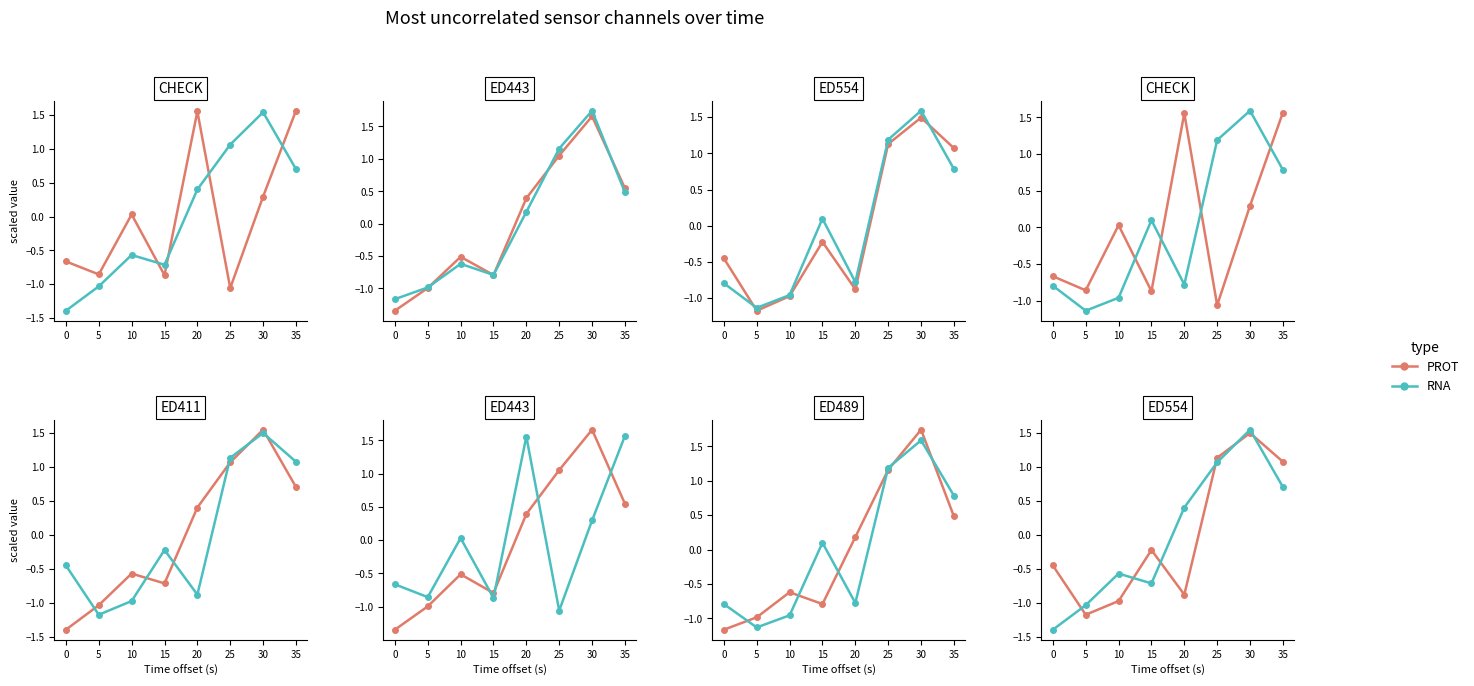

Where is the first local maximum for PROT?

15